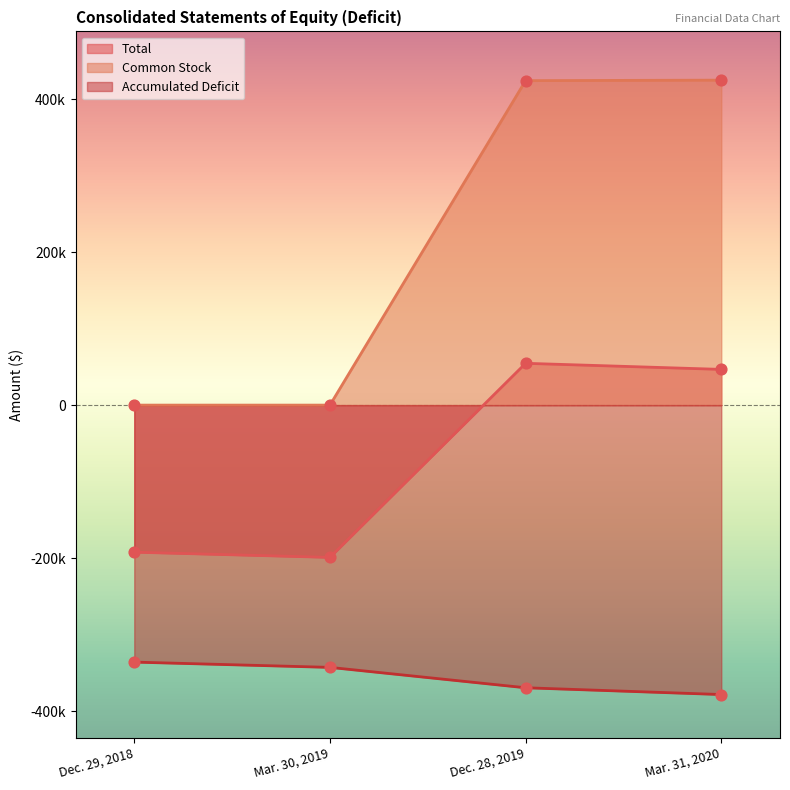

At which category is the sum across all series the highest?

Dec. 28, 2019